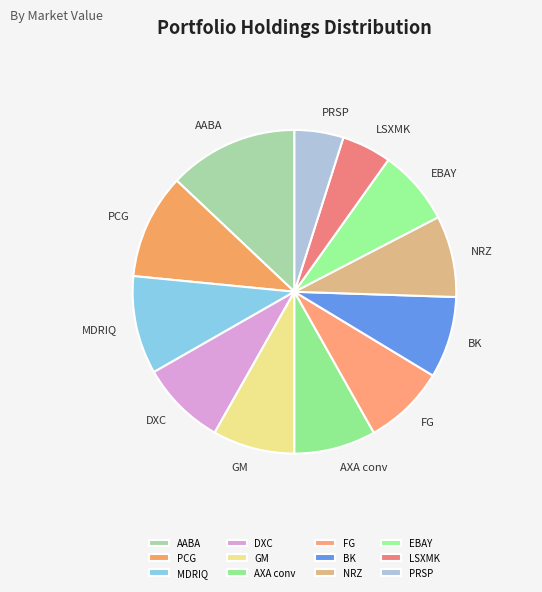

Count the number of slices in the pie.

12